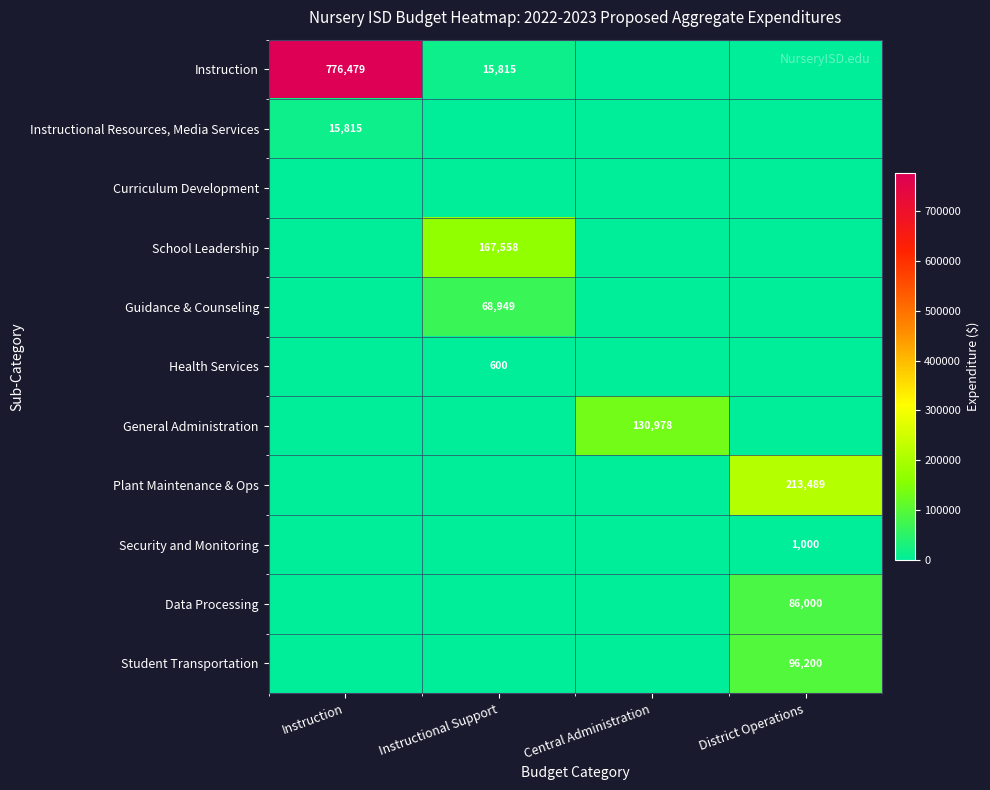

The value of General Administration at Central Administration is 84610. True or false?

False